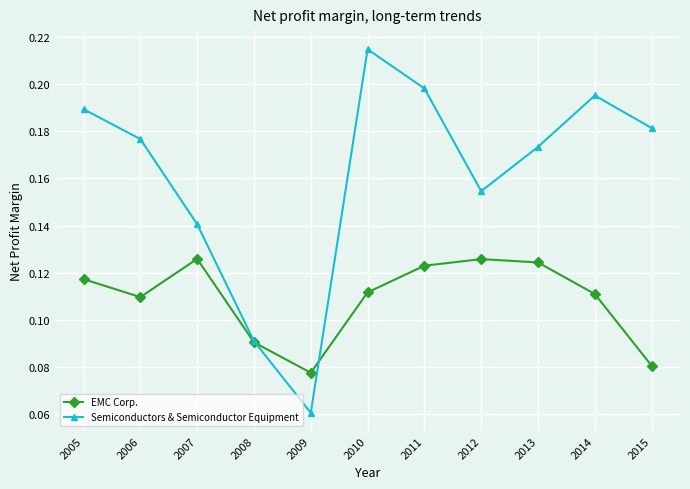

At which label does Semiconductors & Semiconductor Equipment reach its peak?

2010